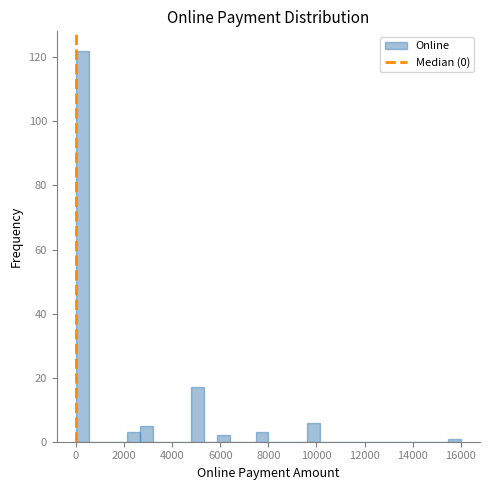

Read against the x-axis, roughly where is the centre of the tallest bar?

200